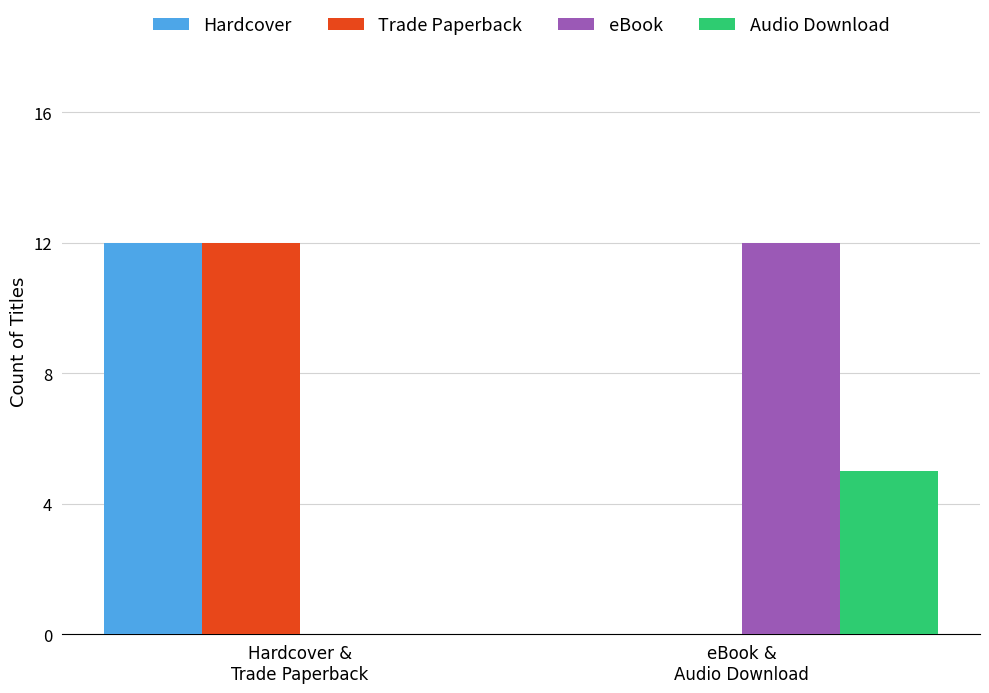

What is the maximum value for Hardcover?

12